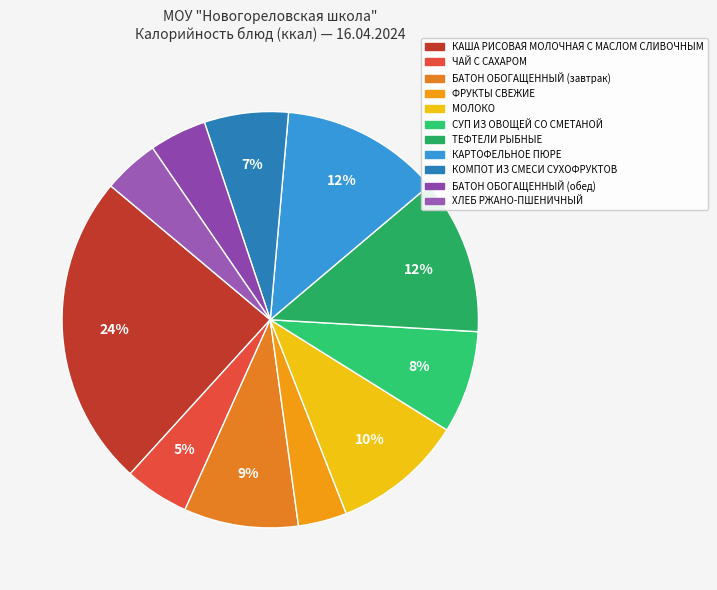

Is there a majority slice in this chart?

No